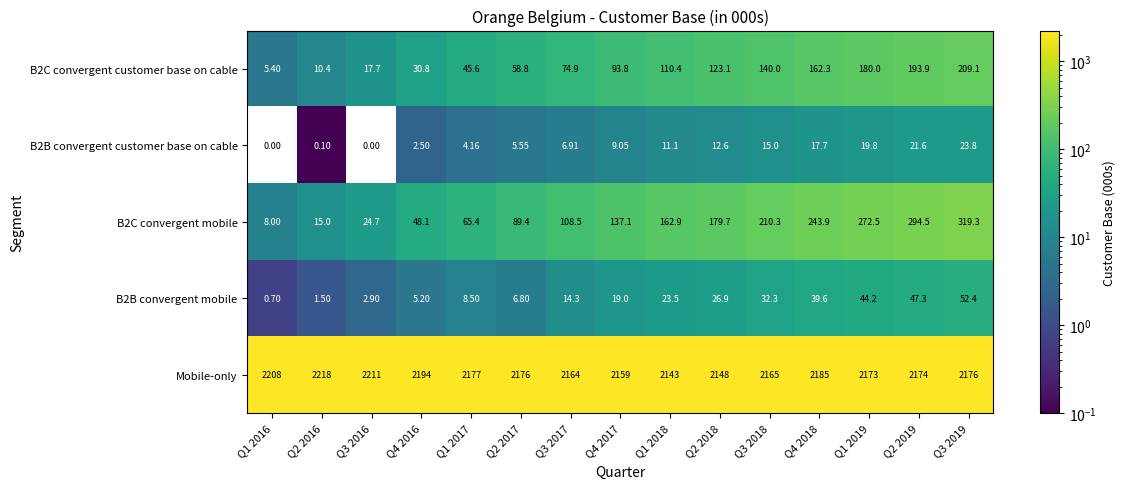

Which series has the largest total across all categories?

Mobile-only